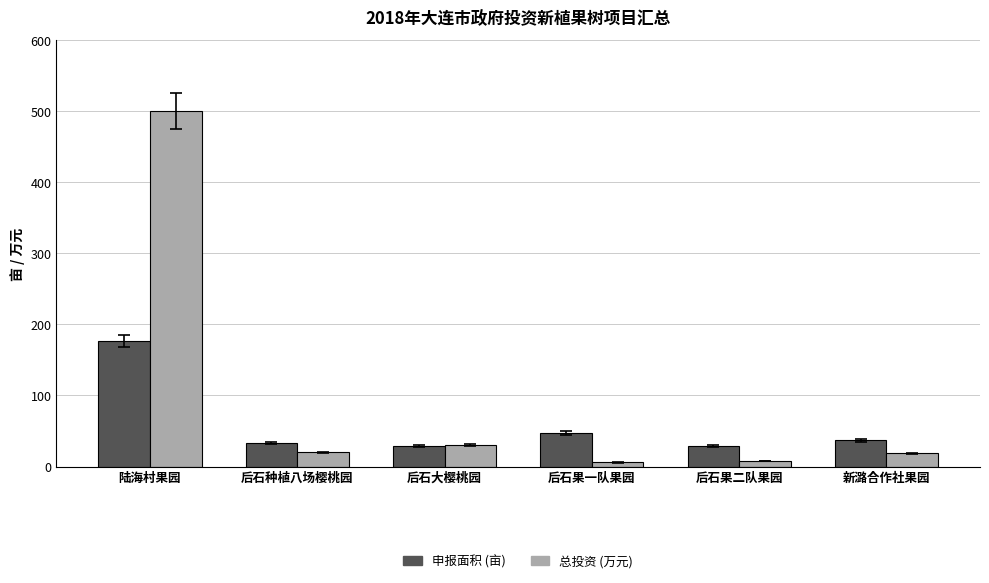

What is the spread (max minus min) of values at 后石种植八场樱桃园?

13.5